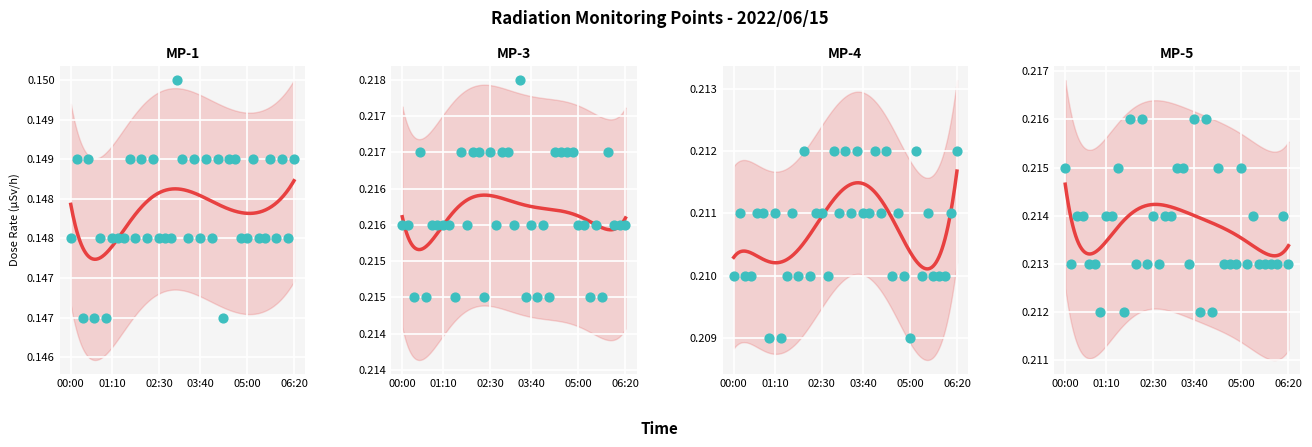

Which series has the widest spread of Y values?

MP-5